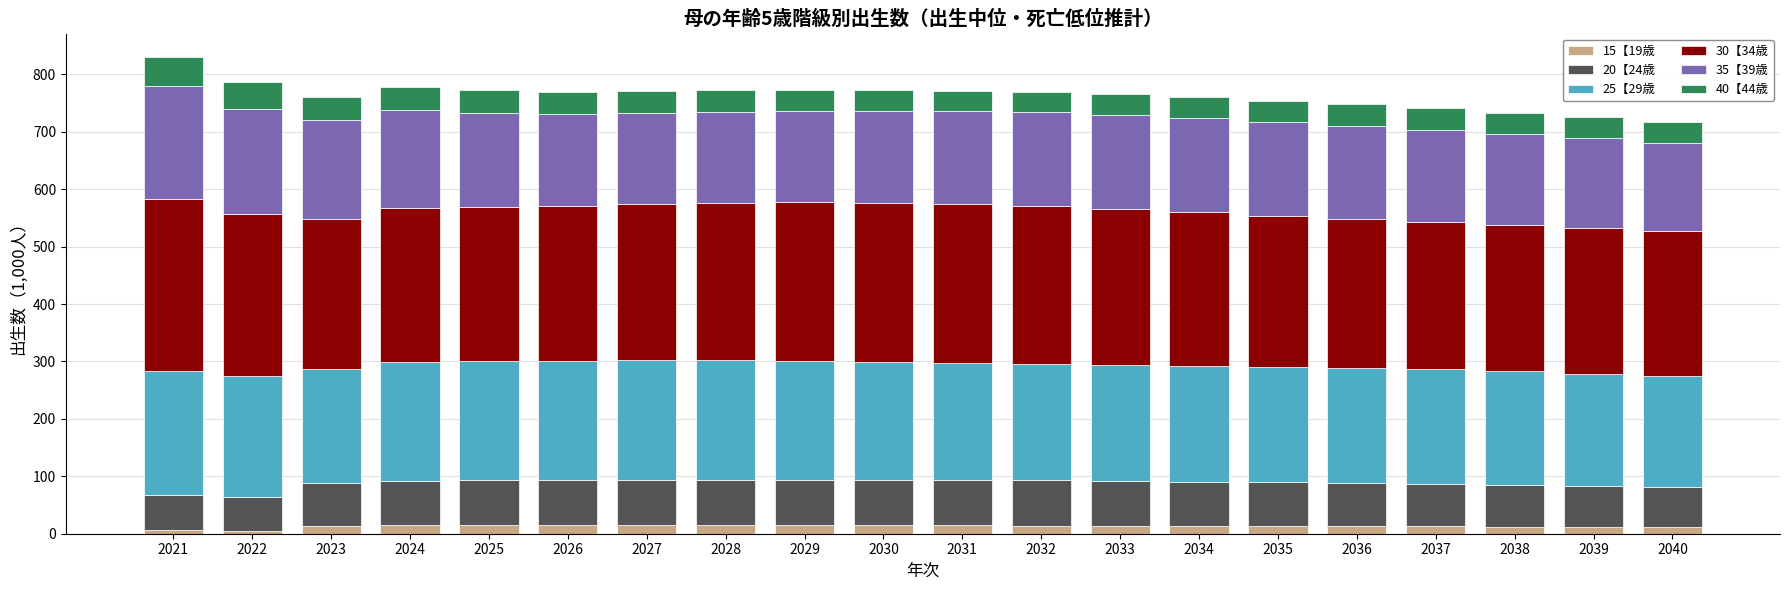

How many bars are there in total?

20